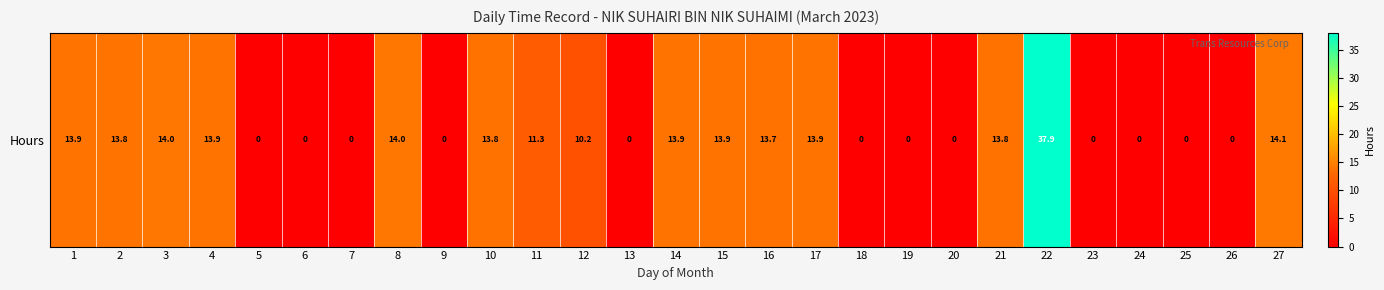

What is the change in value from 3 to 26?

-14.0